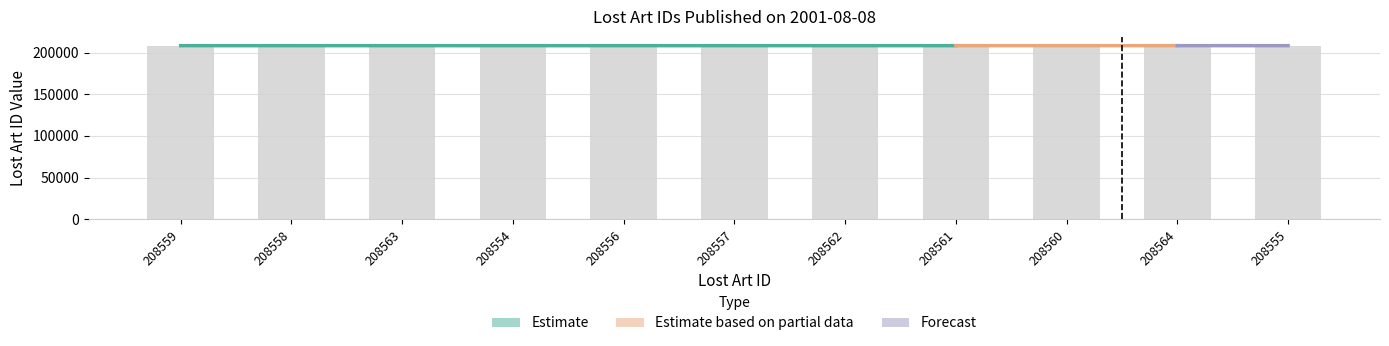

At which label is the value closest to 208559?

208559